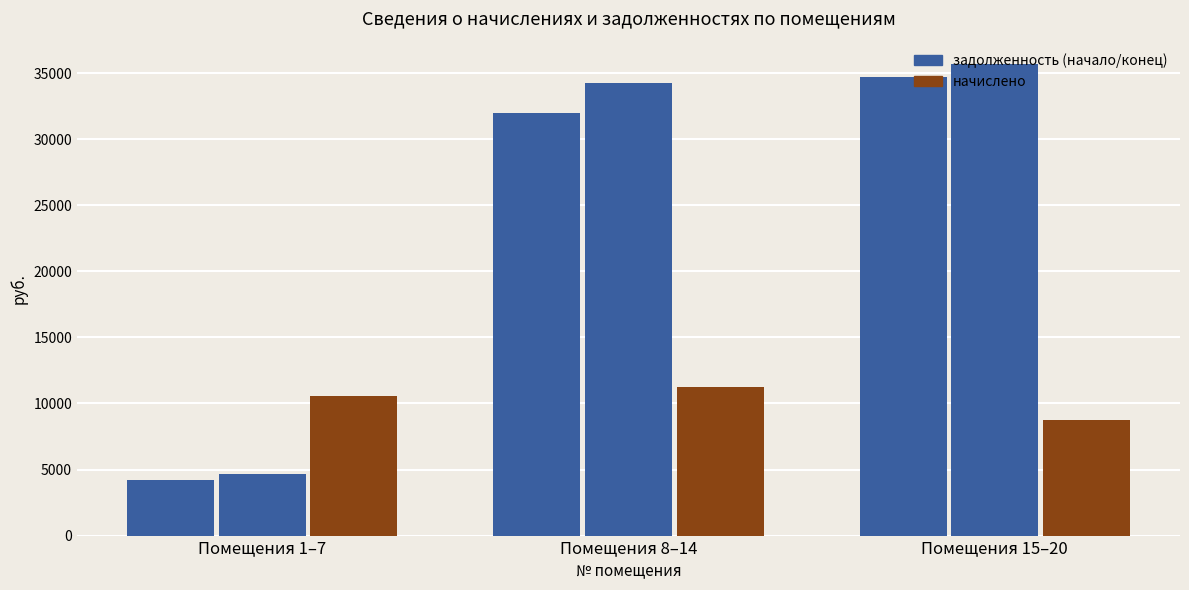

How many bars are there in each group?

3